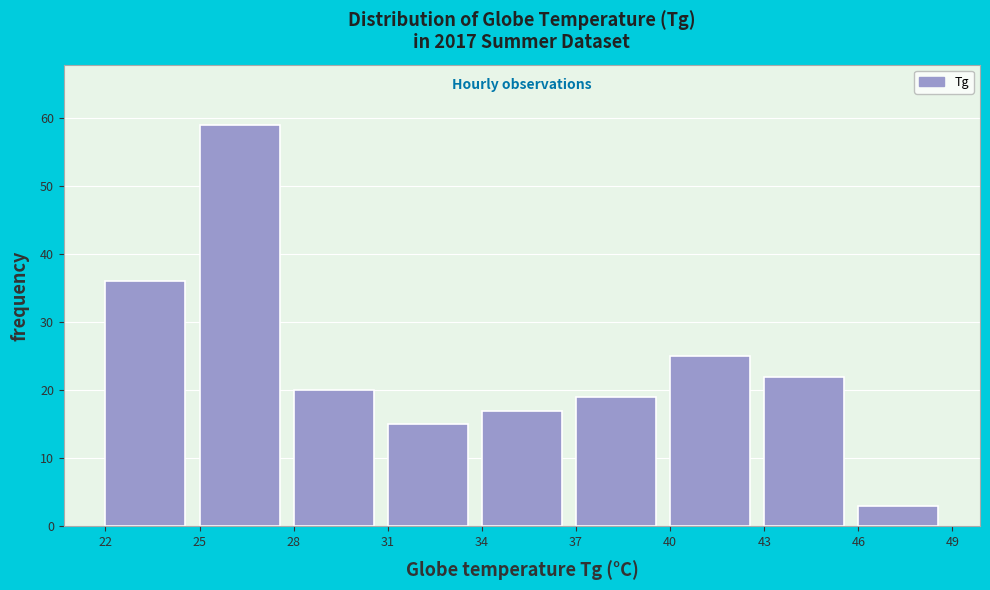

Reading left to right, list every bar in this chart as the range it spans on the x-axis followed by its height. The values are not printed on the chart, so give them approximately, as read against the axis.

22 to 25: 36
25 to 28: 59
28 to 31: 20
31 to 34: 15
34 to 37: 17
37 to 40: 19
40 to 43: 25
43 to 46: 22
46 to 49: 3